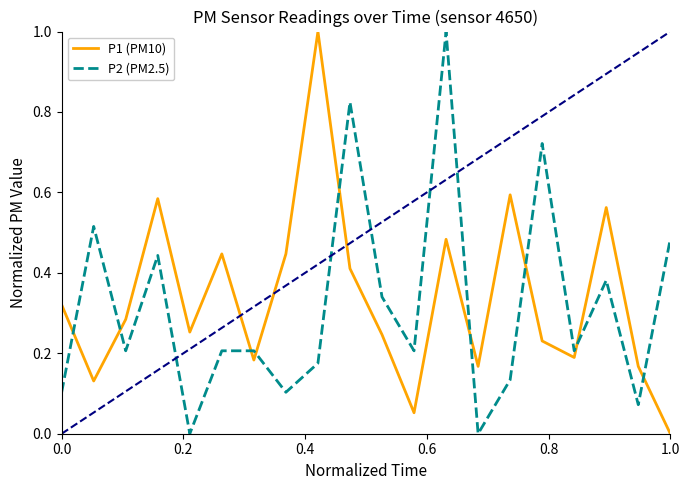

What is the maximum value shown in the chart?

1.0